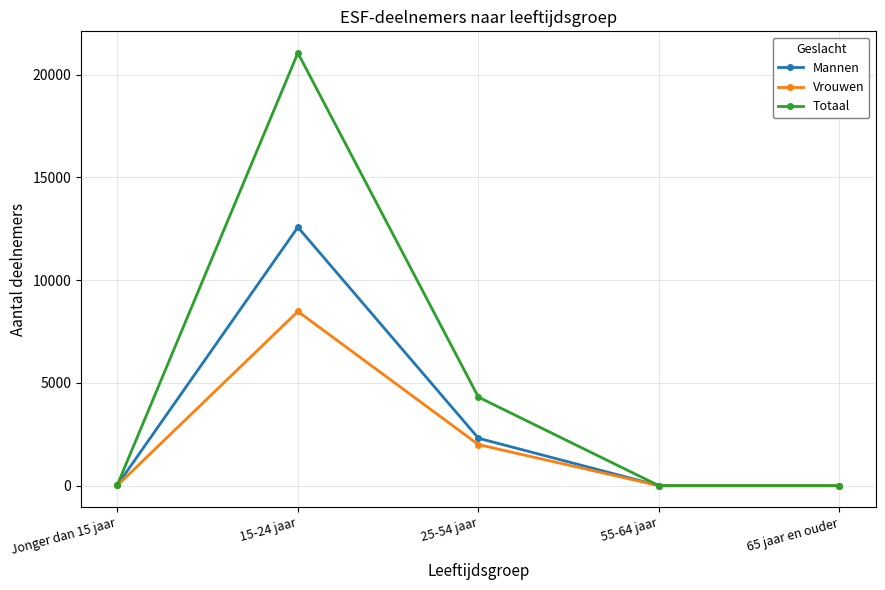

What is the label of the 5th point from the right?

Jonger dan 15 jaar